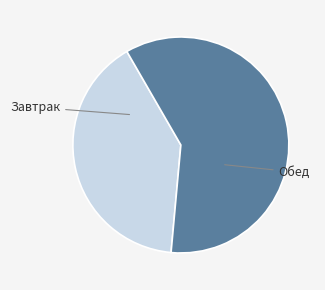

Between Завтрак and Обед, which is larger?

Обед